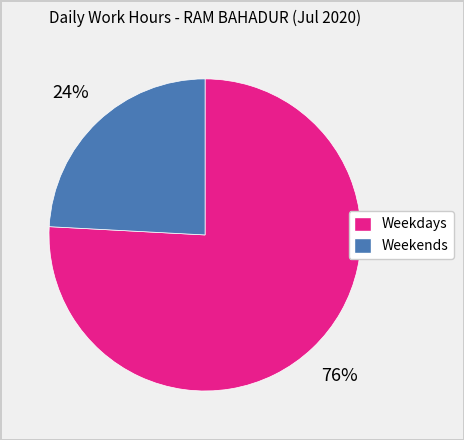

Is there a majority slice in this chart?

Yes